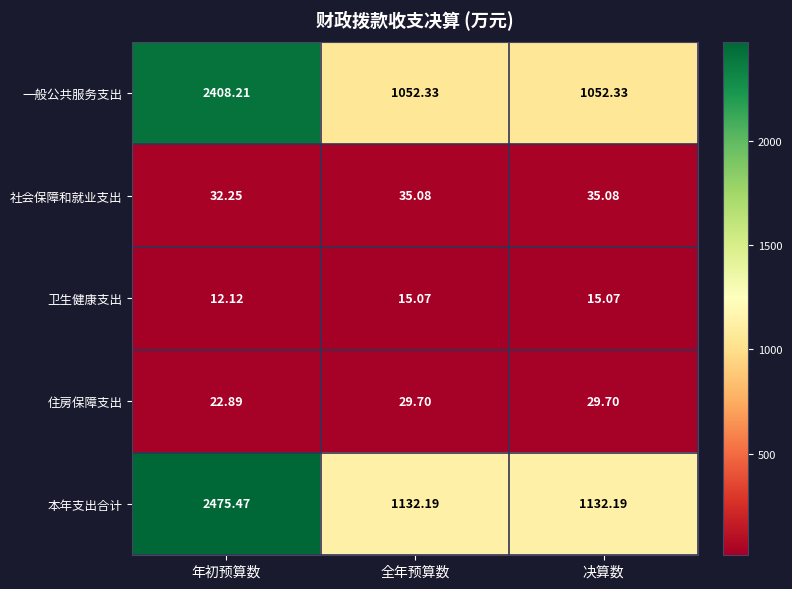

At which category is the sum across all series the highest?

年初预算数